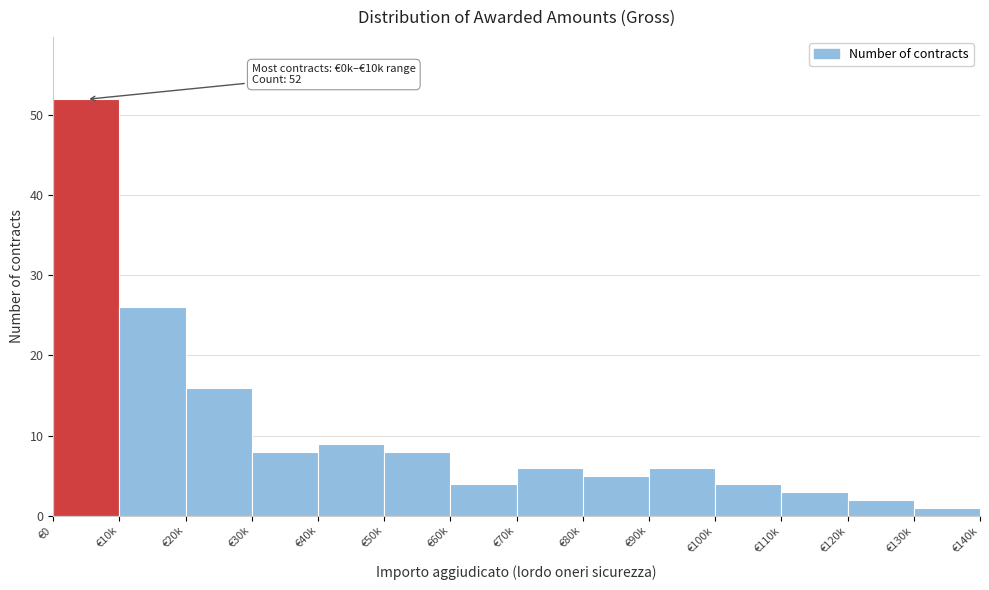

Reading left to right, extract all data points from this chart.

52	26	16	8	9	8	4	6	5	6	4	3	2	1